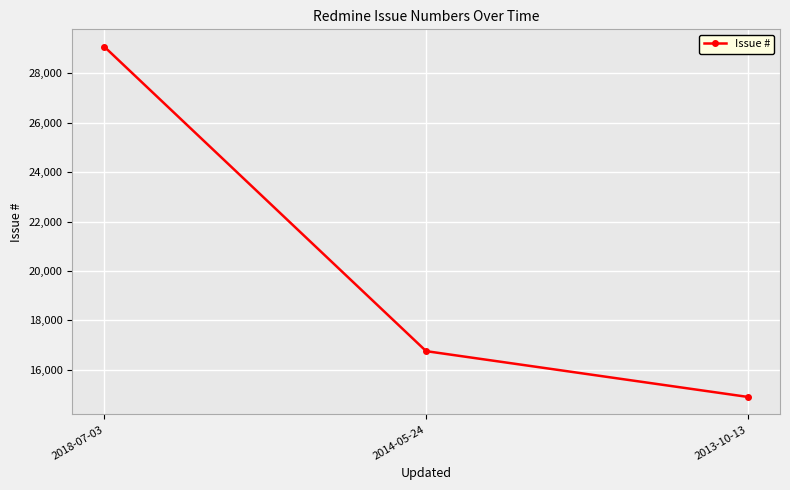

How many lines are shown in the chart?

1